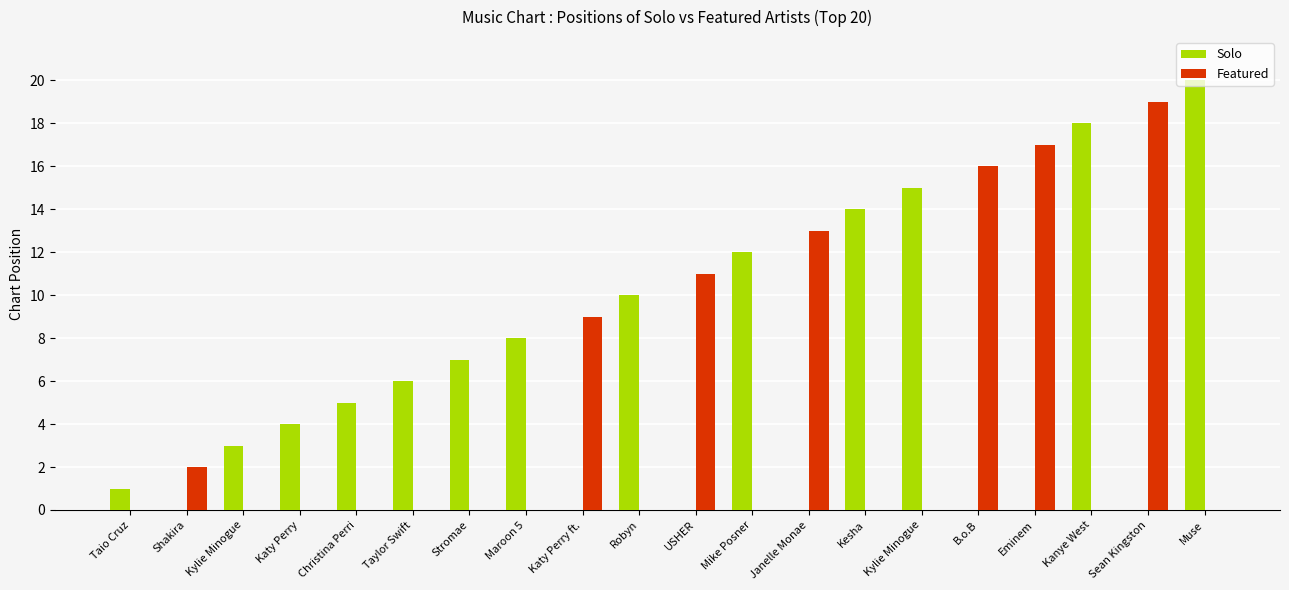

At how many categories does at least one series exceed 1?

19